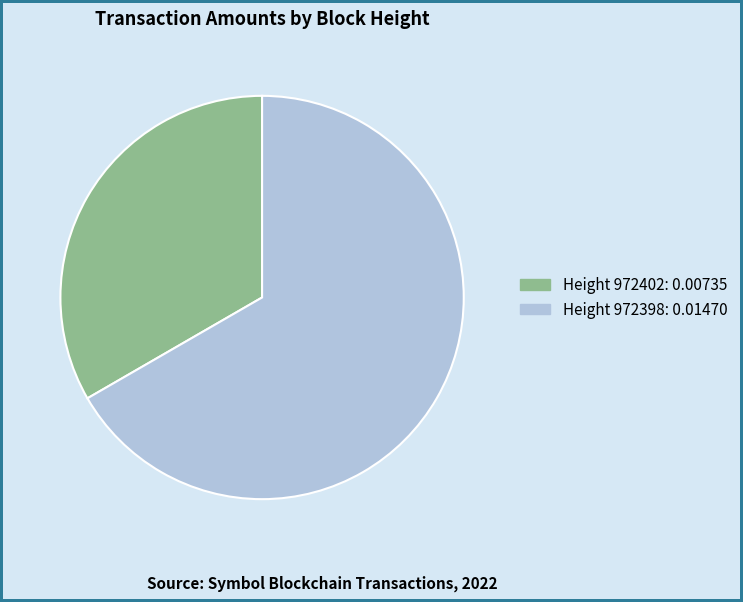

Is there any slice that represents more than half of the pie?

Yes